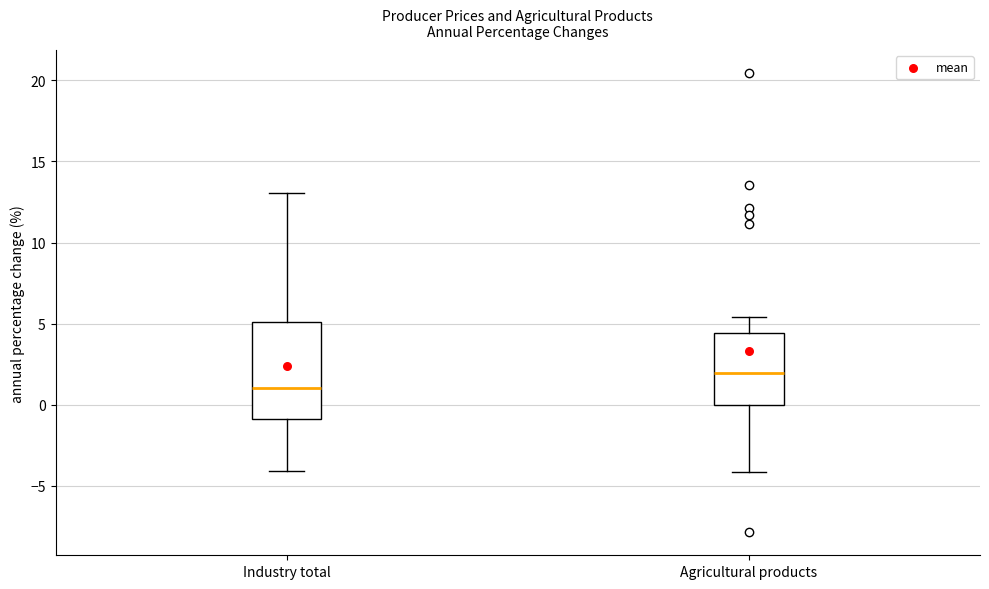

Which box's median line is the lowest?

Industry total